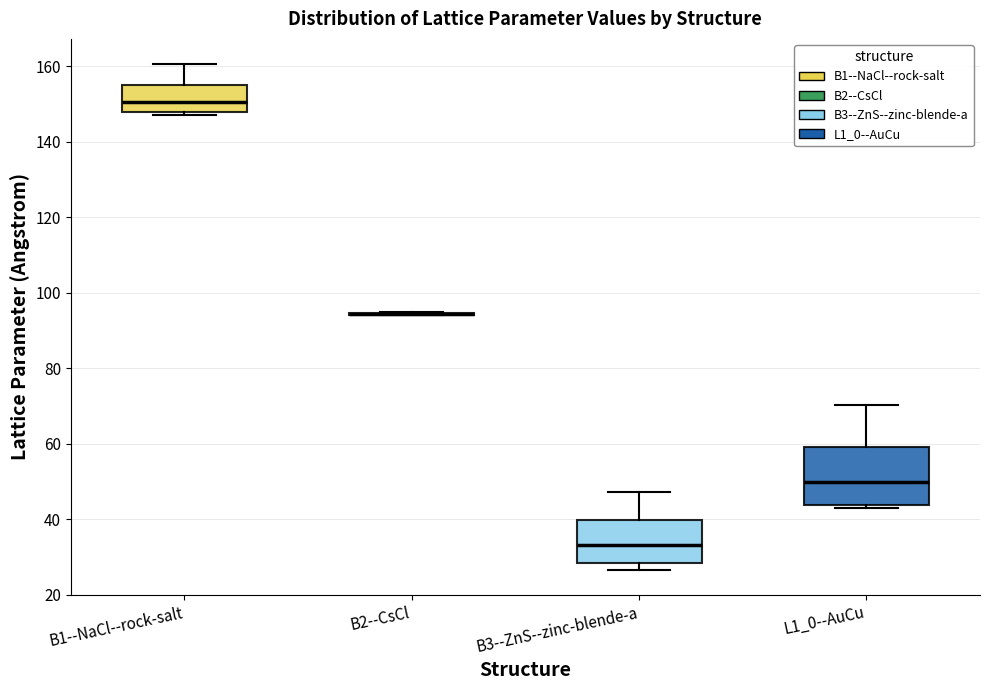

Reading left to right, transcribe this box plot: for each box, give where its median line is, the range the box spans, and where its two whiskers end, as read against the y-axis. The values are not printed on the chart, so give them approximately, as read against the axis.

B1--NaCl--rock-salt: median 150, box 148 to 154, whiskers 148 (just below the box's lower edge) to 160
B2--CsCl: box collapsed to a line at 94, whiskers 94 to 94
B3--ZnS--zinc-blende-a: median 34, box 28 to 40, whiskers 26 to 48
L1_0--AuCu: median 50, box 44 to 60, whiskers 42 to 70